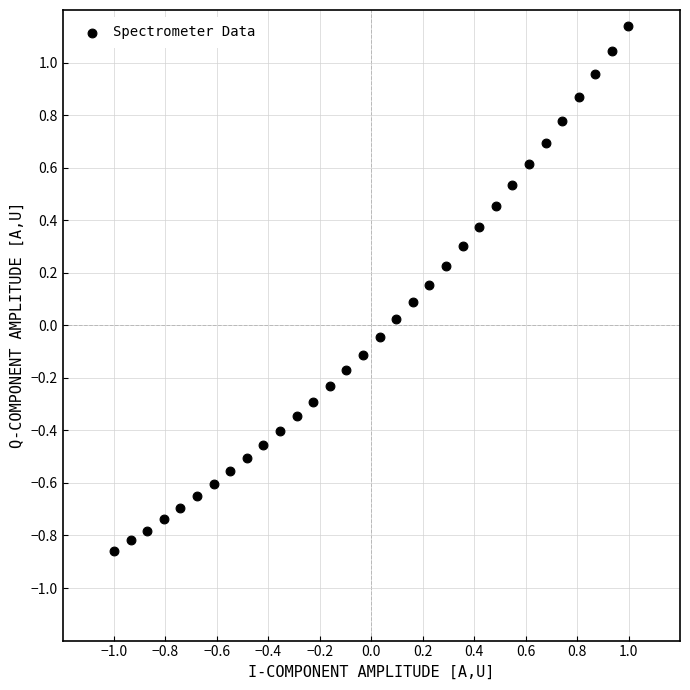

What is the range of Y values (max minus min)?

2.0